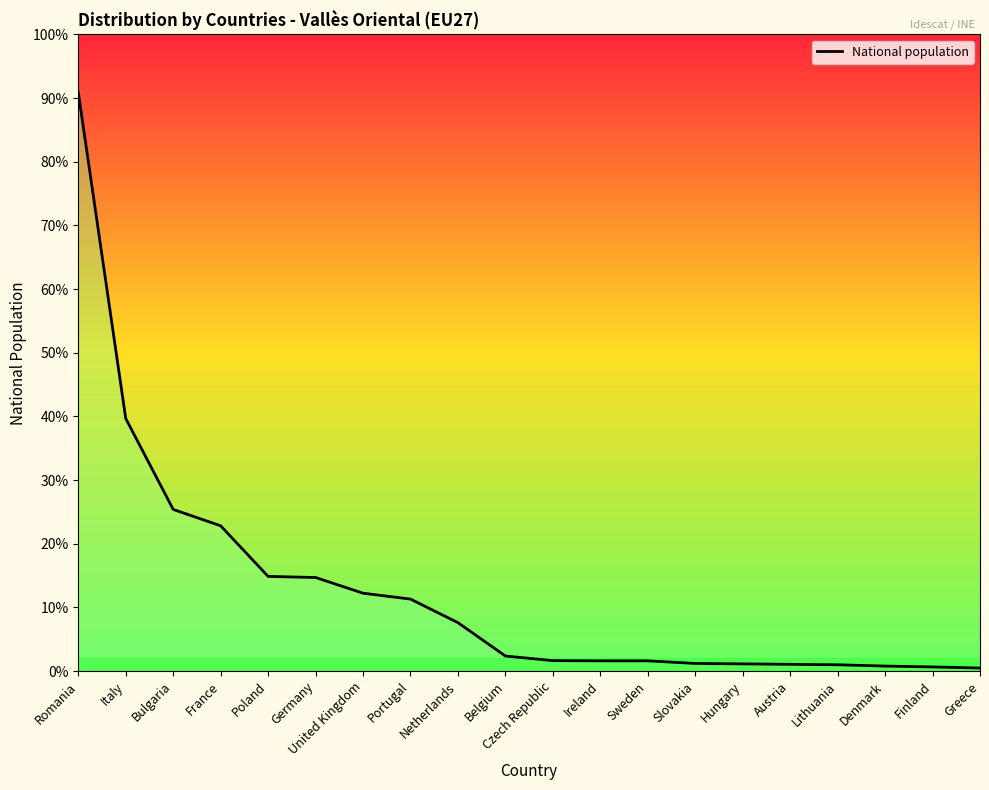

What is the label of the 18th point from the left?

Denmark